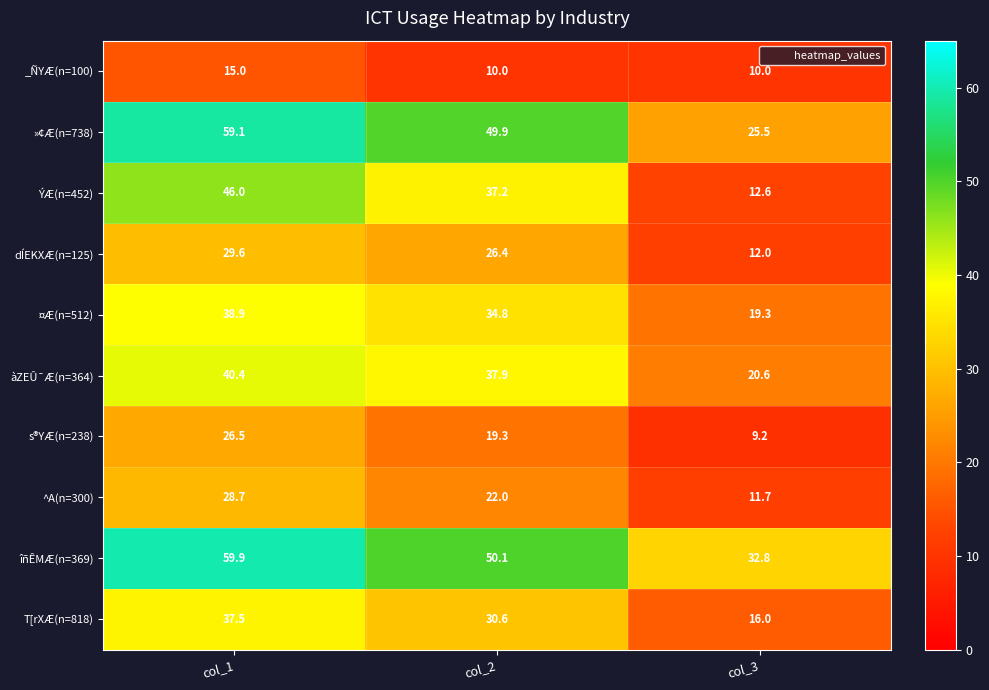

Reading left to right, list all the values displayed in this chart.

_ÑYÆ(n=100): 15.0	10.0	10.0
»¢Æ(n=738): 59.1	49.9	25.5
ÝÆ(n=452): 46.0	37.2	12.6
dÍEKXÆ(n=125): 29.6	26.4	12.0
¤Æ(n=512): 38.9	34.8	19.3
àZEÛ¯Æ(n=364): 40.4	37.9	20.6
s®YÆ(n=238): 26.5	19.3	9.2
^A(n=300): 28.7	22.0	11.7
îñÊMÆ(n=369): 59.9	50.1	32.8
T[rXÆ(n=818): 37.5	30.6	16.0